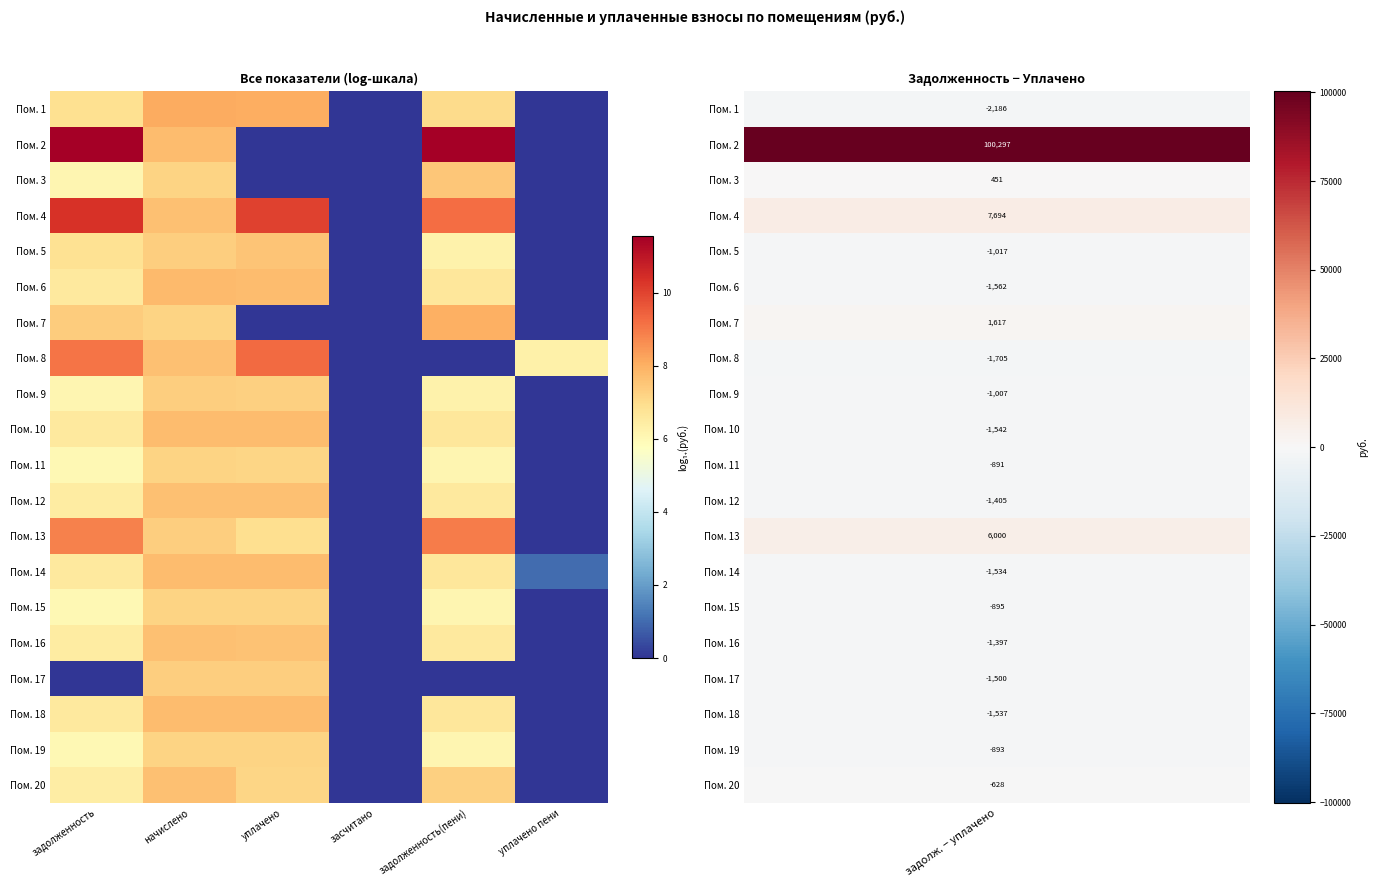

At which category is the sum across all series the highest?

начислено